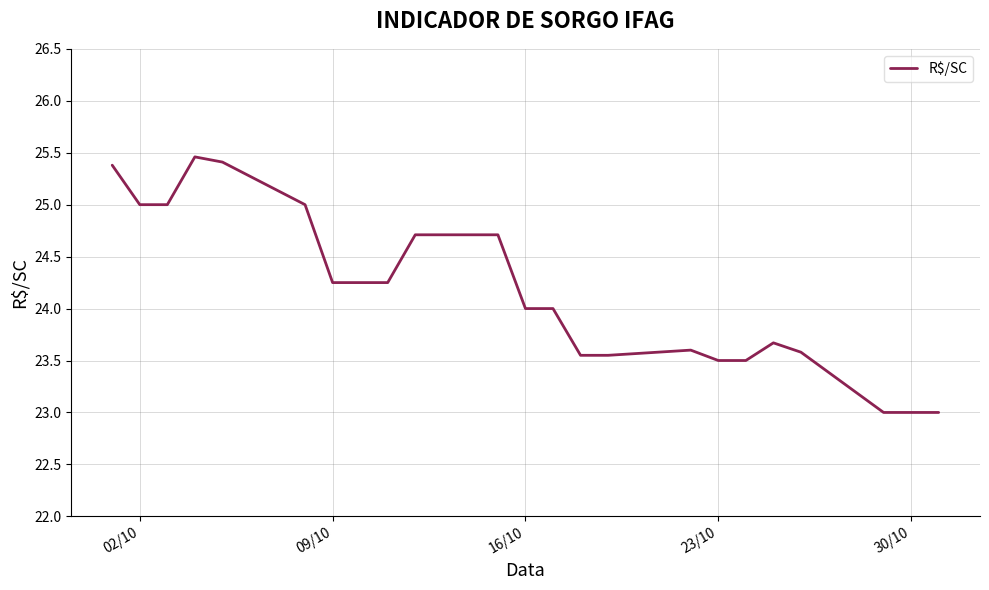

What is the minimum value shown in the chart?

23.0